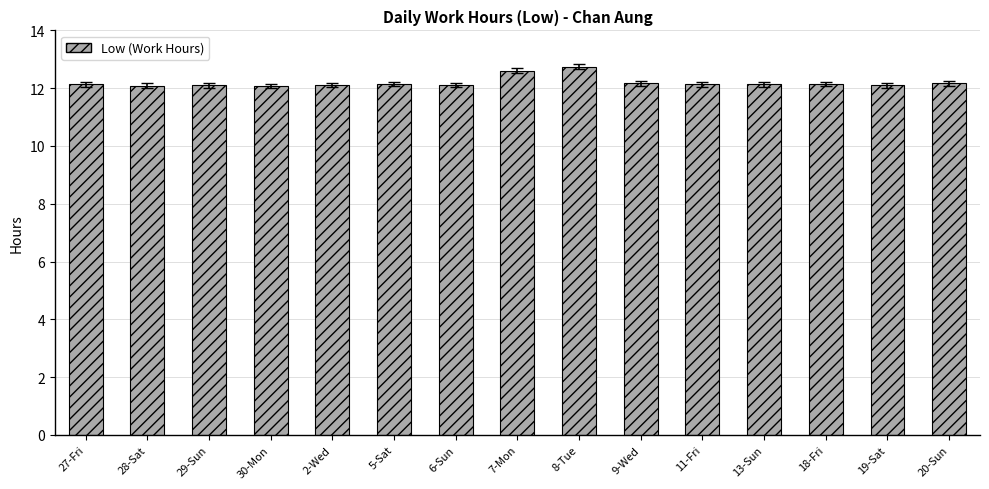

What is the change in value from 28-Sat to 9-Wed?

+0.1